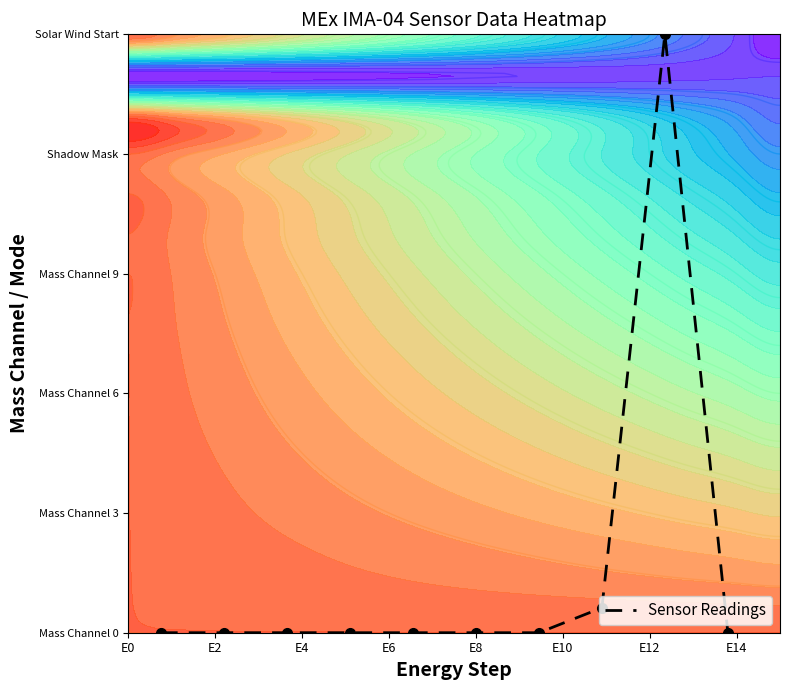

How many data points does each series have?

10